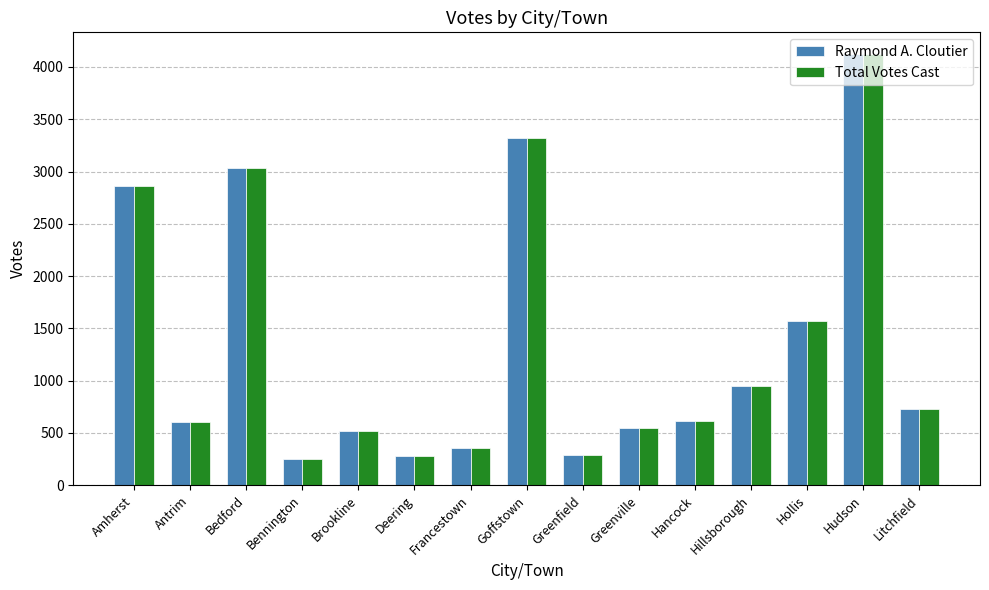

What is the difference between the Total Votes Cast values at Hollis and Litchfield?

846